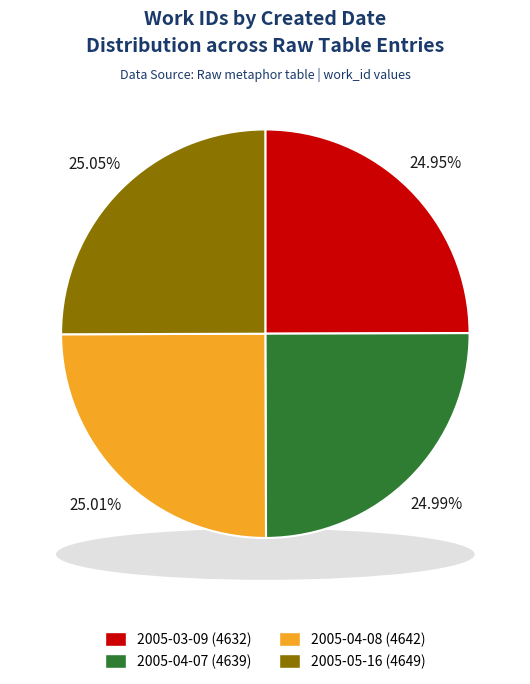

What is the change in value from 2005-03-09 to 2005-04-07?

+7